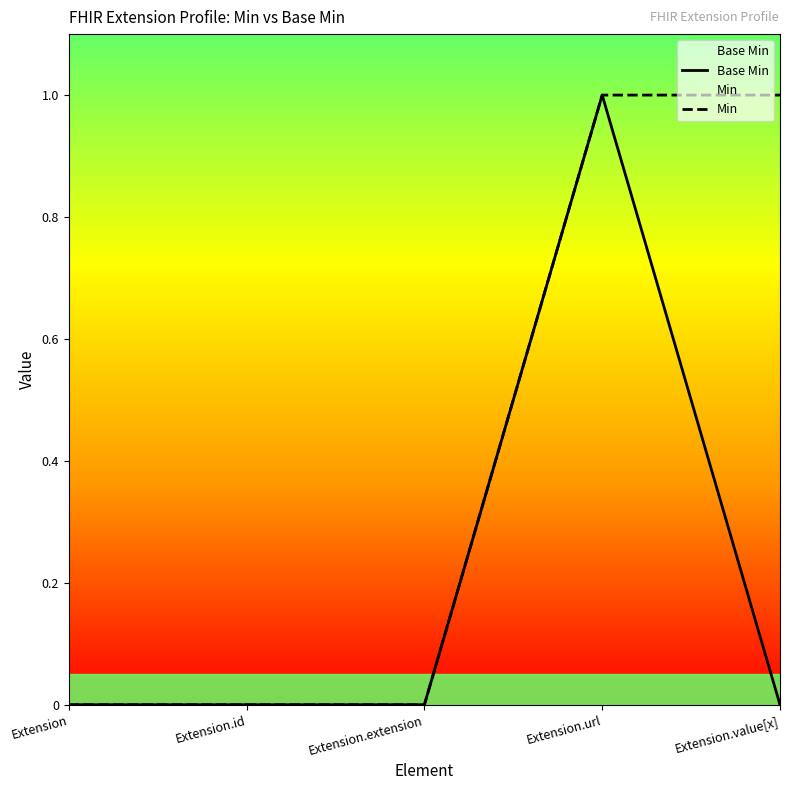

What are all the series names shown in the legend?

Base Min, Min